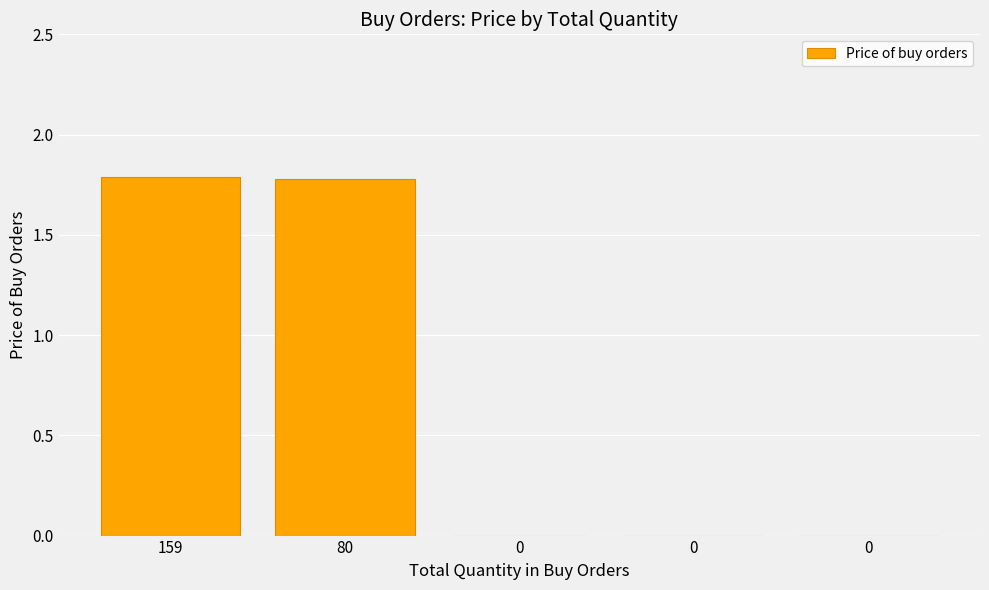

Are the bars grouped side by side (vs. stacked)?

No